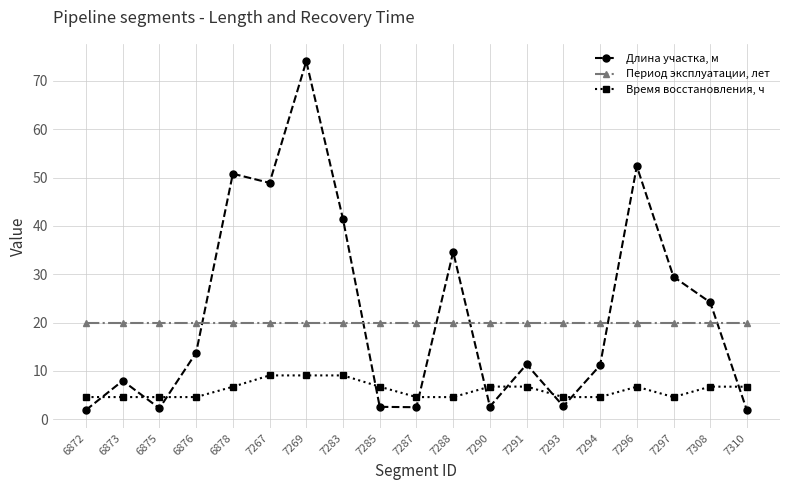

Rank the series at 7297 from lowest to highest value.

Время восстановления, ч, Период эксплуатации, лет, Длина участка, м